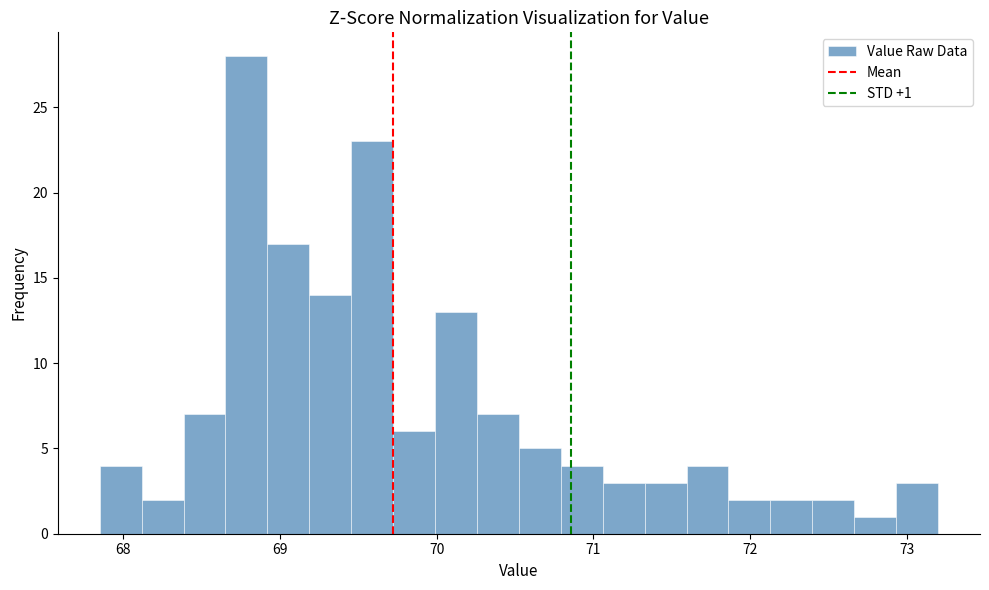

Around what value on the x-axis is the tallest bar? Give the approximate position of its centre, as read against the axis.

68.8